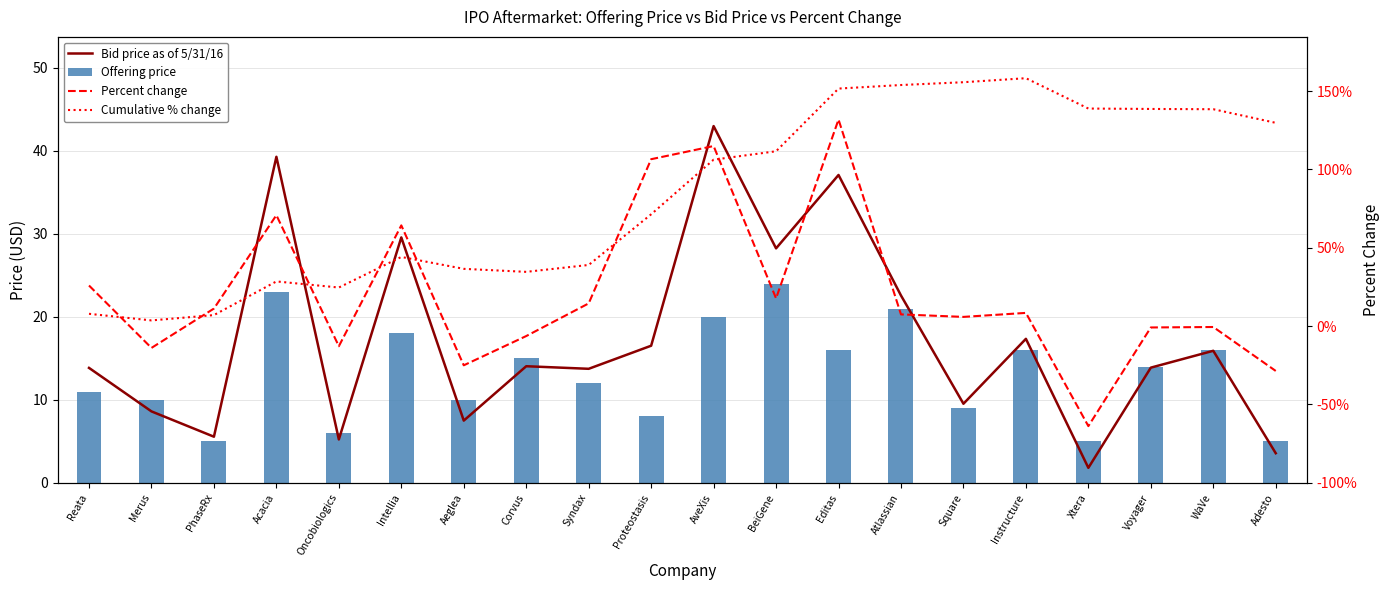

The Cumulative % change series shows 0.1 at Acacia. True or false?

False